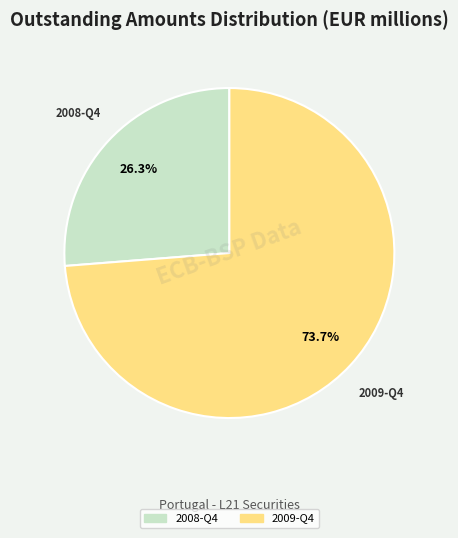

Is 2009-Q4 the majority of the pie?

Yes